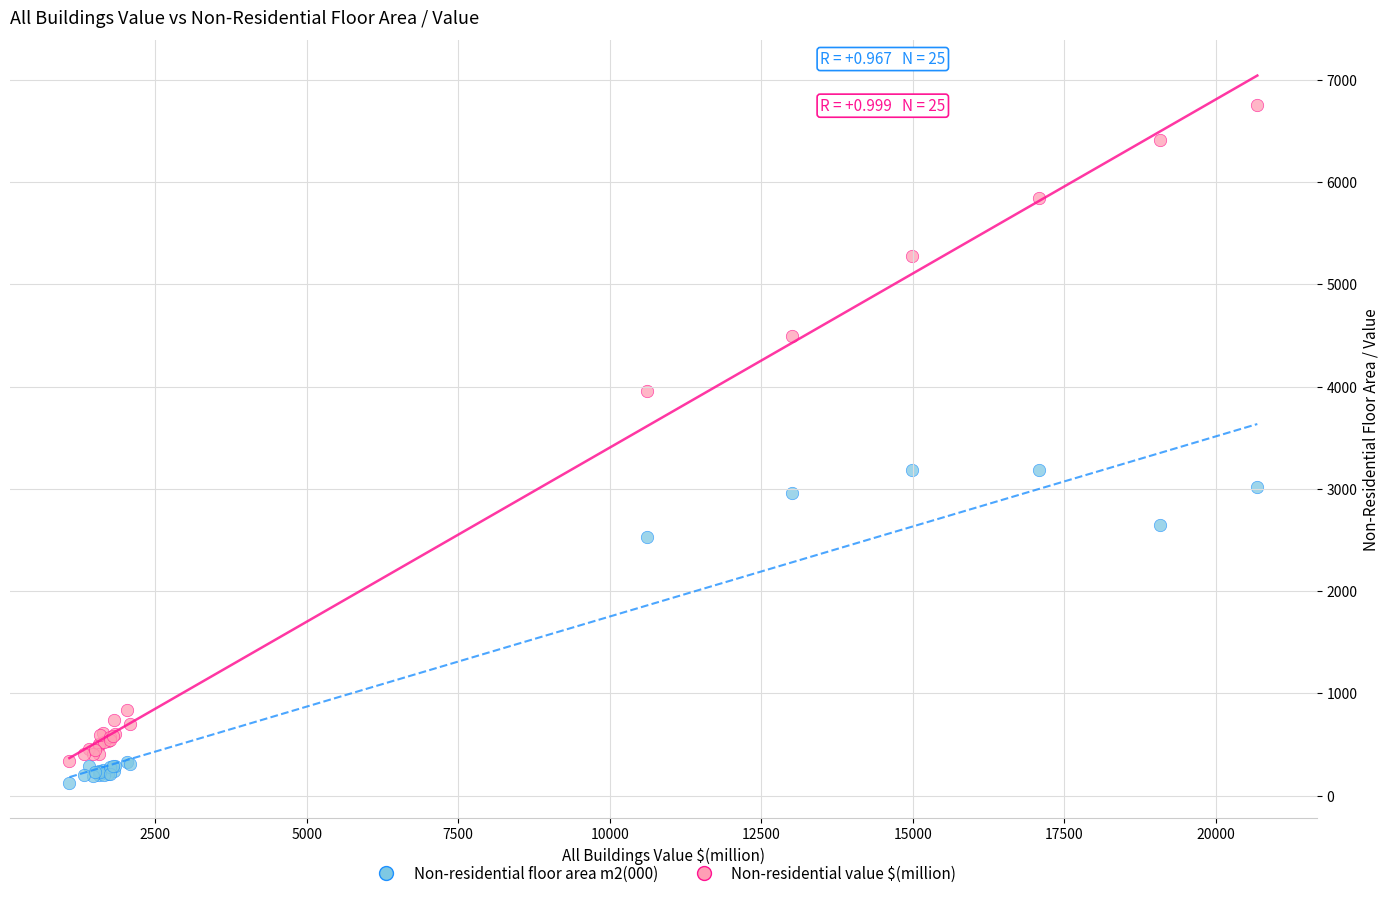

Which series has the largest Y range (max minus min)?

Non-residential value $(million)